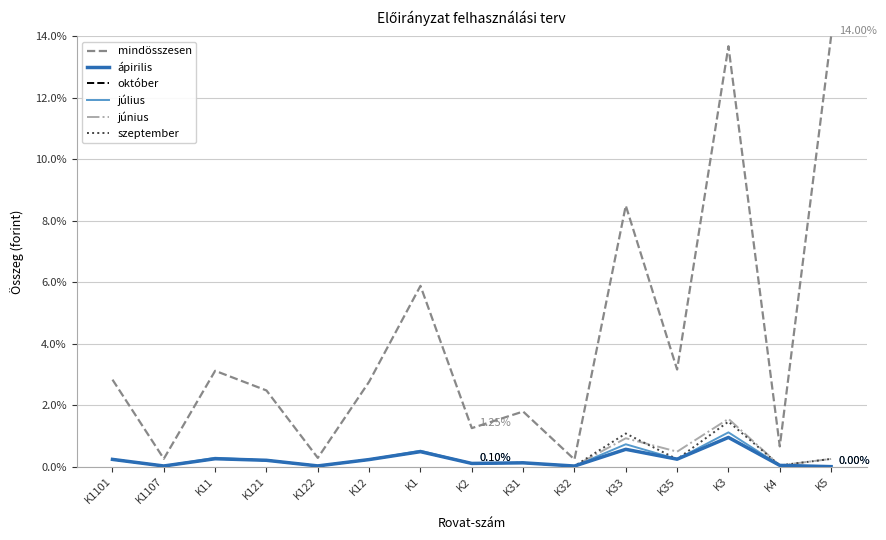

How many interior local peaks does the október series have?

5